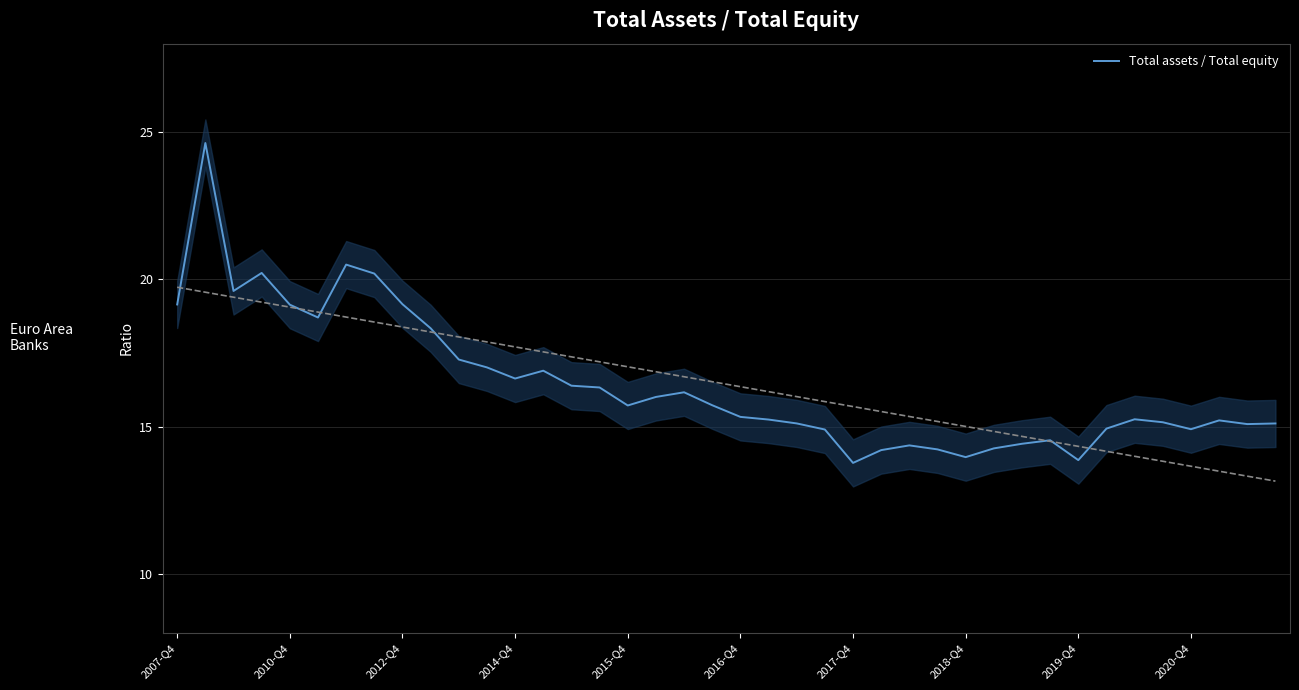

True or false: Total assets / Total equity has a value of 19.2 at 2012-Q4.

True